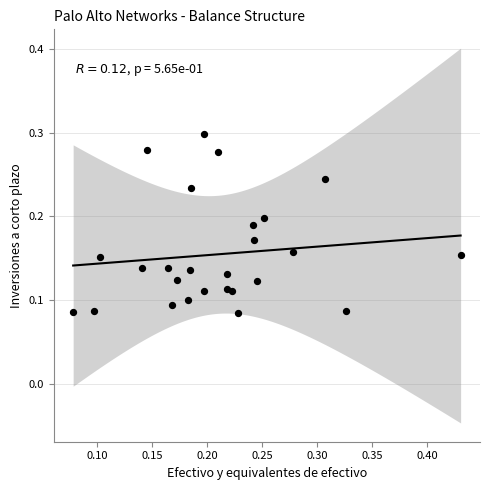

What is the range of X values (max minus min)?

0.4